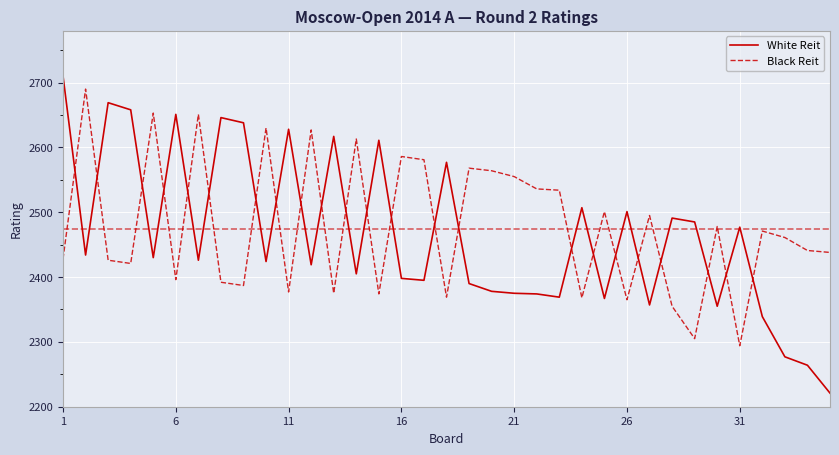

What is the greatest value displayed?

2710